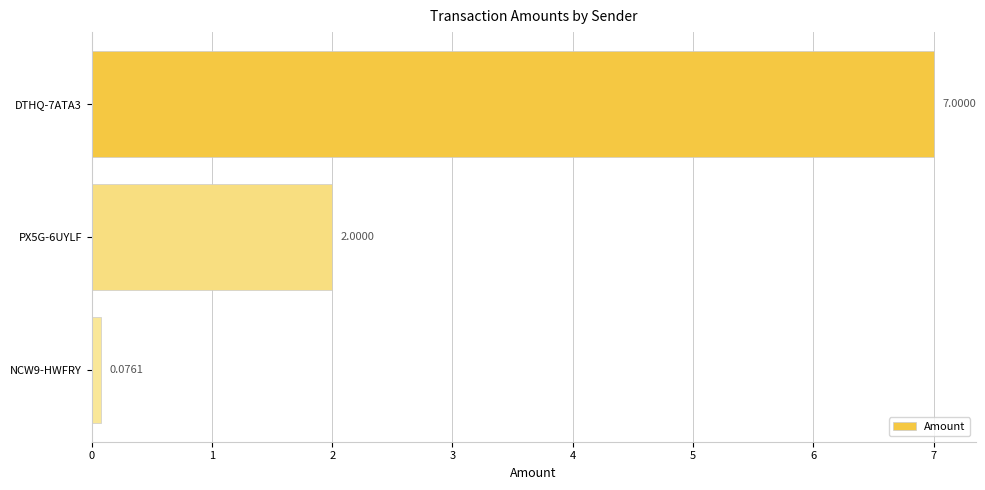

Does the chart contain stacked bars?

No